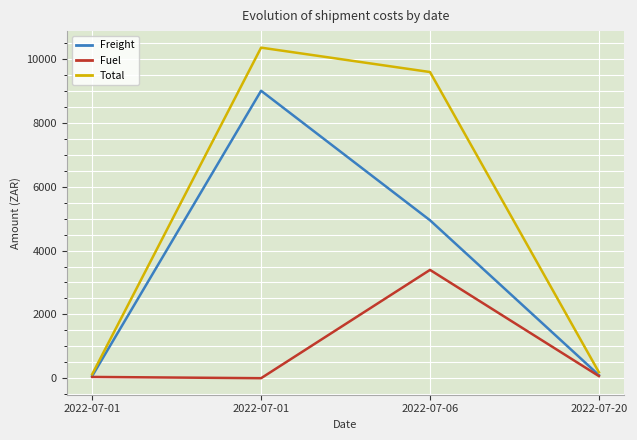

What are all the series names shown in the legend?

Freight, Fuel, Total